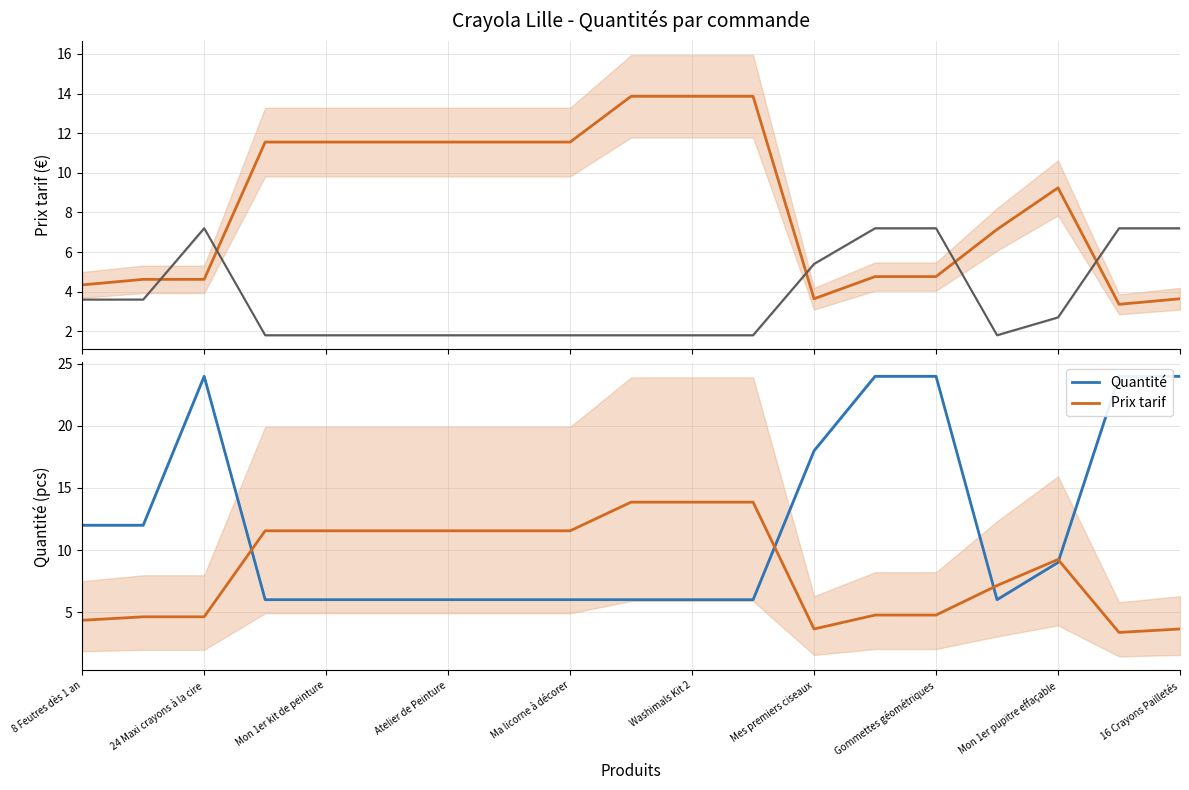

What is the minimum value for Prix tarif?

3.4